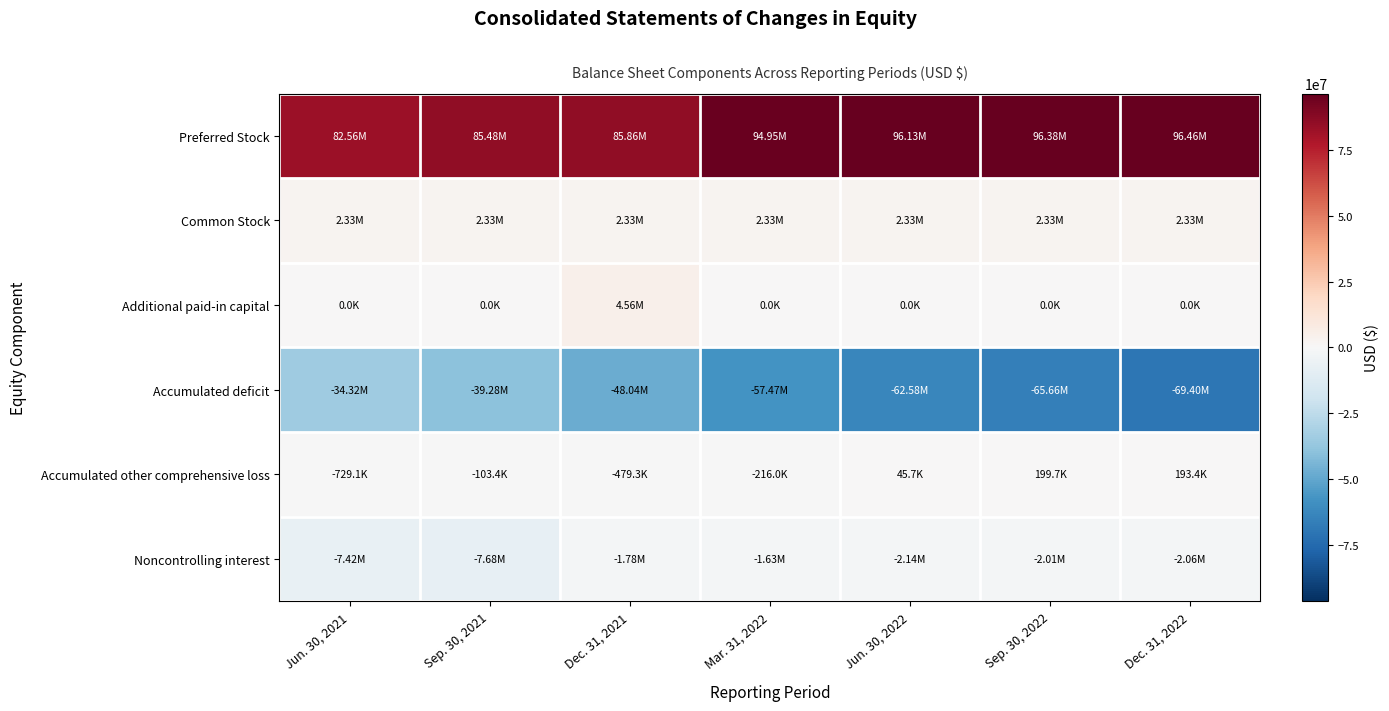

Rank the series by their maximum value, from highest to lowest.

Preferred Stock, Additional paid-in capital, Common Stock, Accumulated other comprehensive loss, Noncontrolling interest, Accumulated deficit